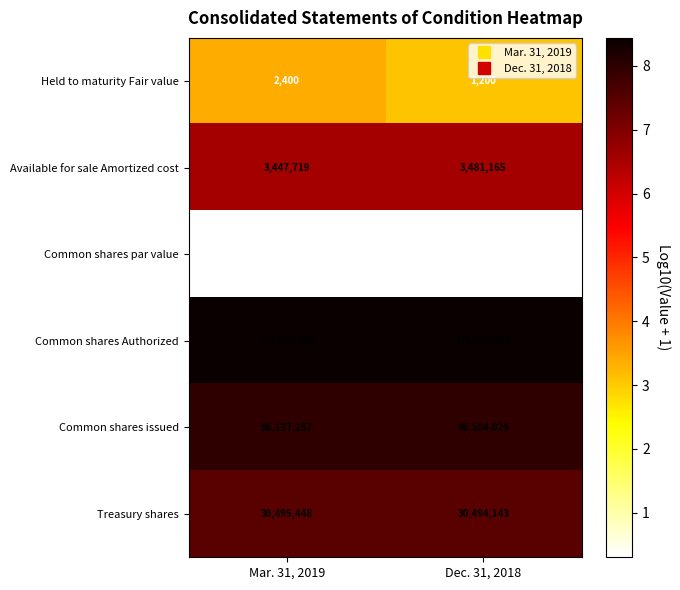

What is the sum of all Held to maturity Fair value values?

3600